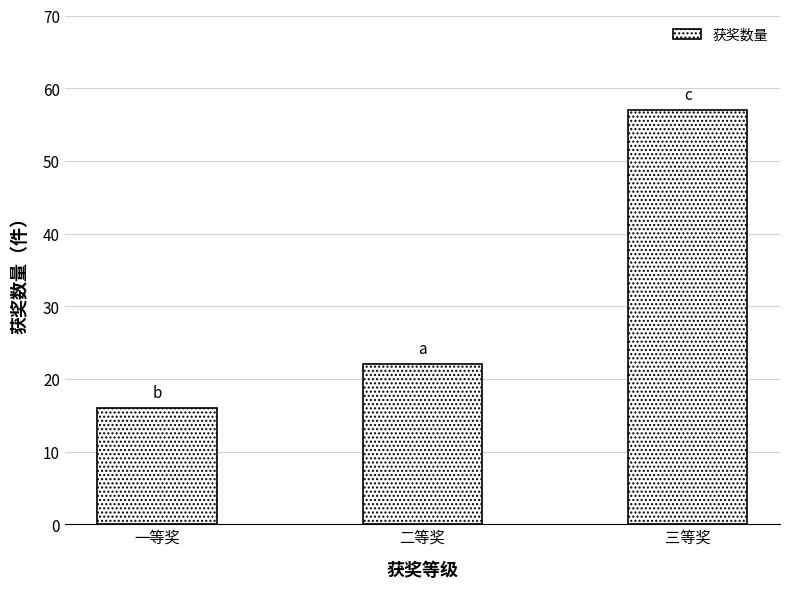

The chart shows a value of 39 at 二等奖. True or false?

False